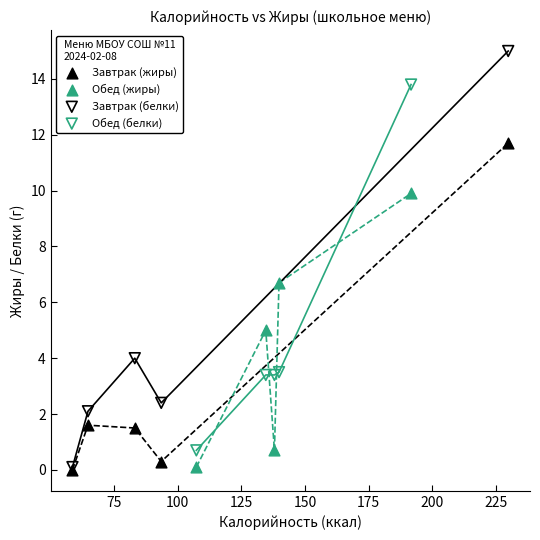

Which series contains the highest Y value?

Завтрак (белки)